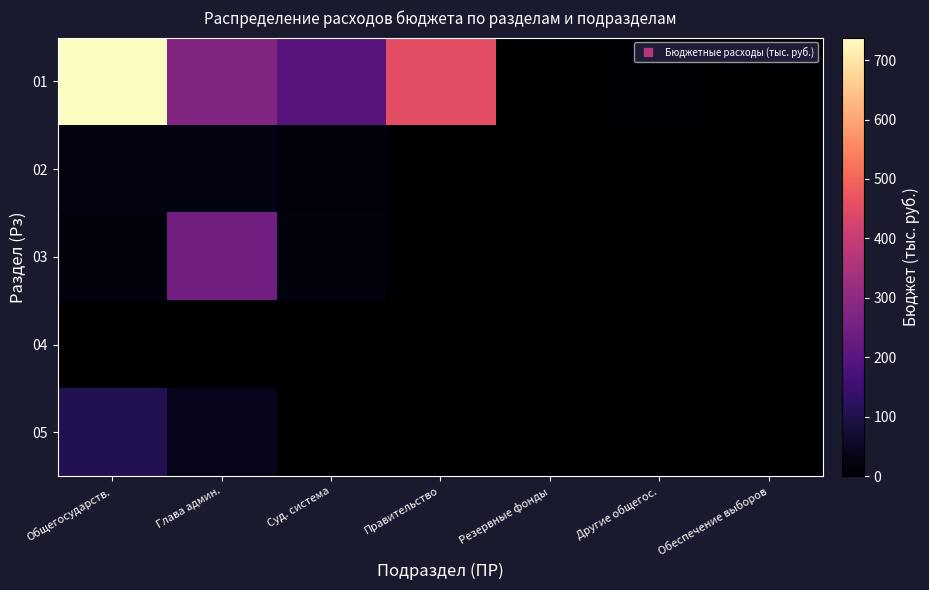

At which category is the sum across all series the highest?

Общегосударств.